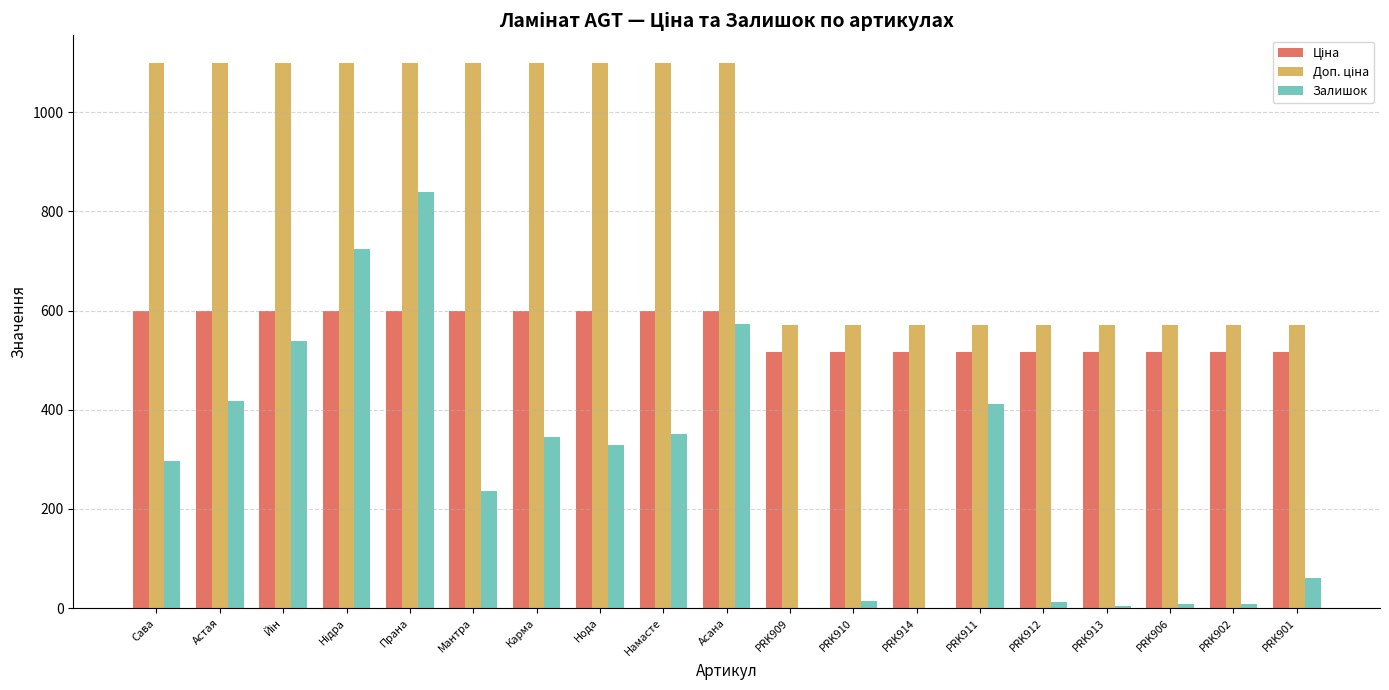

Between PRK910 and PRK911, which series saw the biggest shift?

Залишок